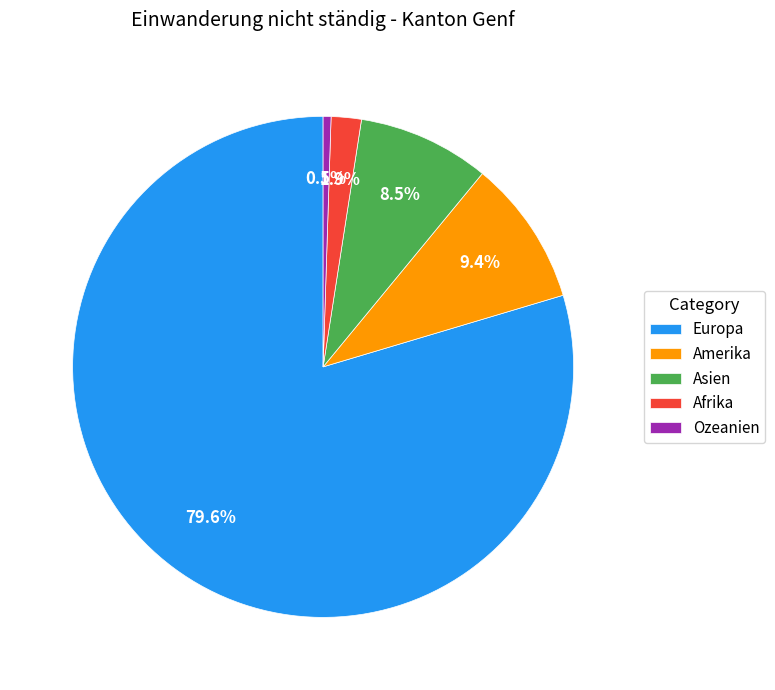

Rank the categories by value from lowest to highest.

Ozeanien, Afrika, Asien, Amerika, Europa